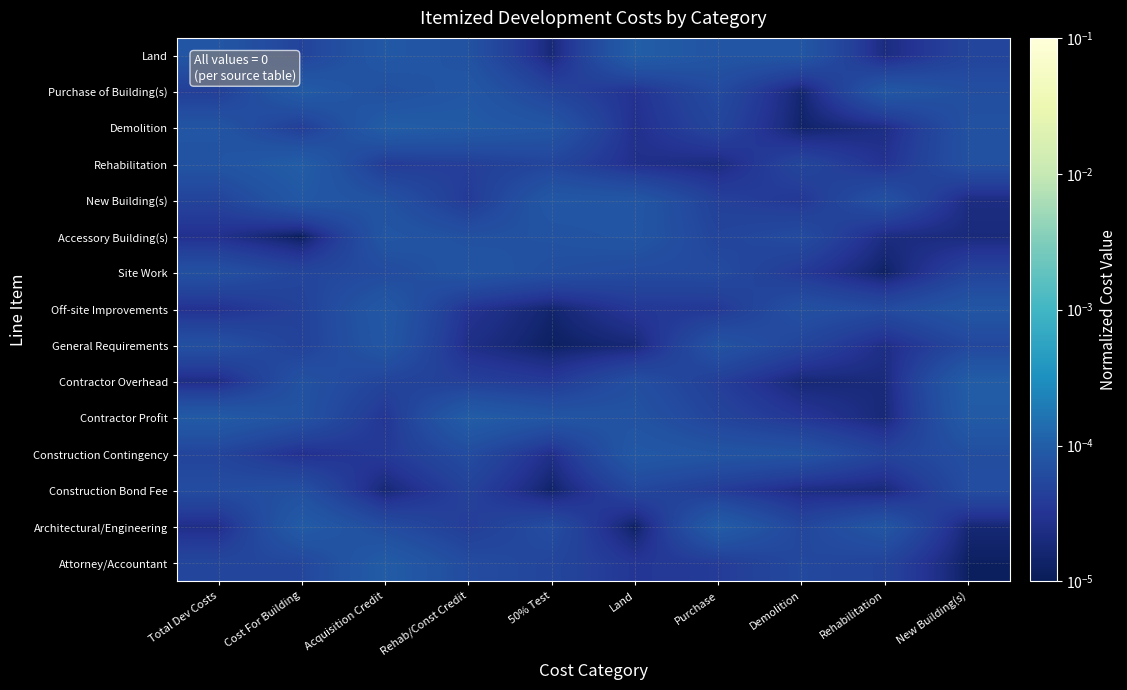

Reading left to right, list all the values displayed in this chart.

Land: Total Dev Costs=0.0	Cost For Building=0.0	Acquisition Credit=0.0	Rehab/Const Credit=0.0	50% Test=0.0	Land=0.0	Purchase=0.0	Demolition=0.0	Rehabilitation=0.0	New Building(s)=0.0
Purchase of Building(s): Total Dev Costs=0.0	Cost For Building=0.0	Acquisition Credit=0.0	Rehab/Const Credit=0.0	50% Test=0.0	Land=0.0	Purchase=0.0	Demolition=0.0	Rehabilitation=0.0	New Building(s)=0.0
Demolition: Total Dev Costs=0.0	Cost For Building=0.0	Acquisition Credit=0.0	Rehab/Const Credit=0.0	50% Test=0.0	Land=0.0	Purchase=0.0	Demolition=0.0	Rehabilitation=0.0	New Building(s)=0.0
Rehabilitation: Total Dev Costs=0.0	Cost For Building=0.0	Acquisition Credit=0.0	Rehab/Const Credit=0.0	50% Test=0.0	Land=0.0	Purchase=0.0	Demolition=0.0	Rehabilitation=0.0	New Building(s)=0.0
New Building(s): Total Dev Costs=0.0	Cost For Building=0.0	Acquisition Credit=0.0	Rehab/Const Credit=0.0	50% Test=0.0	Land=0.0	Purchase=0.0	Demolition=0.0	Rehabilitation=0.0	New Building(s)=0.0
Accessory Building(s): Total Dev Costs=0.0	Cost For Building=0.0	Acquisition Credit=0.0	Rehab/Const Credit=0.0	50% Test=0.0	Land=0.0	Purchase=0.0	Demolition=0.0	Rehabilitation=0.0	New Building(s)=0.0
Site Work: Total Dev Costs=0.0	Cost For Building=0.0	Acquisition Credit=0.0	Rehab/Const Credit=0.0	50% Test=0.0	Land=0.0	Purchase=0.0	Demolition=0.0	Rehabilitation=0.0	New Building(s)=0.0
Off-site Improvements: Total Dev Costs=0.0	Cost For Building=0.0	Acquisition Credit=0.0	Rehab/Const Credit=0.0	50% Test=0.0	Land=0.0	Purchase=0.0	Demolition=0.0	Rehabilitation=0.0	New Building(s)=0.0
General Requirements: Total Dev Costs=0.0	Cost For Building=0.0	Acquisition Credit=0.0	Rehab/Const Credit=0.0	50% Test=0.0	Land=0.0	Purchase=0.0	Demolition=0.0	Rehabilitation=0.0	New Building(s)=0.0
Contractor Overhead: Total Dev Costs=0.0	Cost For Building=0.0	Acquisition Credit=0.0	Rehab/Const Credit=0.0	50% Test=0.0	Land=0.0	Purchase=0.0	Demolition=0.0	Rehabilitation=0.0	New Building(s)=0.0
Contractor Profit: Total Dev Costs=0.0	Cost For Building=0.0	Acquisition Credit=0.0	Rehab/Const Credit=0.0	50% Test=0.0	Land=0.0	Purchase=0.0	Demolition=0.0	Rehabilitation=0.0	New Building(s)=0.0
Construction Contingency: Total Dev Costs=0.0	Cost For Building=0.0	Acquisition Credit=0.0	Rehab/Const Credit=0.0	50% Test=0.0	Land=0.0	Purchase=0.0	Demolition=0.0	Rehabilitation=0.0	New Building(s)=0.0
Construction Bond Fee: Total Dev Costs=0.0	Cost For Building=0.0	Acquisition Credit=0.0	Rehab/Const Credit=0.0	50% Test=0.0	Land=0.0	Purchase=0.0	Demolition=0.0	Rehabilitation=0.0	New Building(s)=0.0
Architectural/Engineering: Total Dev Costs=0.0	Cost For Building=0.0	Acquisition Credit=0.0	Rehab/Const Credit=0.0	50% Test=0.0	Land=0.0	Purchase=0.0	Demolition=0.0	Rehabilitation=0.0	New Building(s)=0.0
Attorney/Accountant: Total Dev Costs=0.0	Cost For Building=0.0	Acquisition Credit=0.0	Rehab/Const Credit=0.0	50% Test=0.0	Land=0.0	Purchase=0.0	Demolition=0.0	Rehabilitation=0.0	New Building(s)=0.0